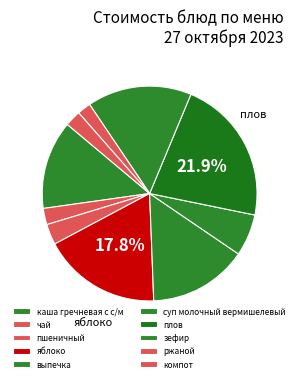

Do пшеничный and плов together represent more than half of the pie?

No